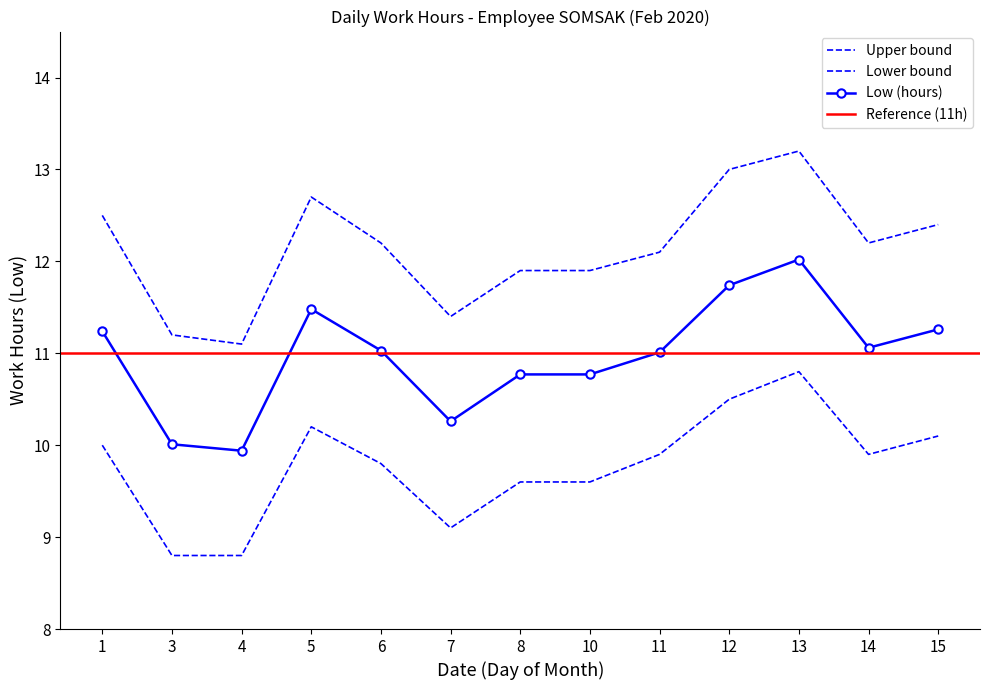

Reading left to right, list all the values displayed in this chart.

Low (hours): 11.2	10.0	9.9	11.5	11.0	10.3	10.8	10.8	11.0	11.7	12.0	11.1	11.3
Upper bound: 12.5	11.2	11.1	12.7	12.2	11.4	11.9	11.9	12.1	13.0	13.2	12.2	12.4
Lower bound: 10.0	8.8	8.8	10.2	9.8	9.1	9.6	9.6	9.9	10.5	10.8	9.9	10.1